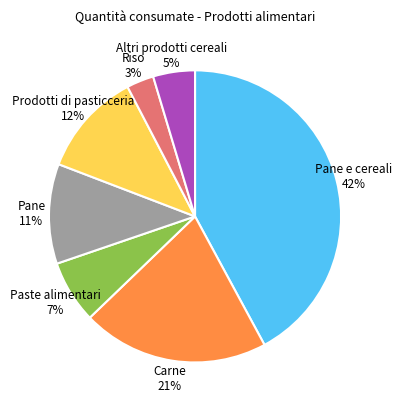

Between Paste alimentari 7% and Pane 11%, which is larger?

Pane 11%